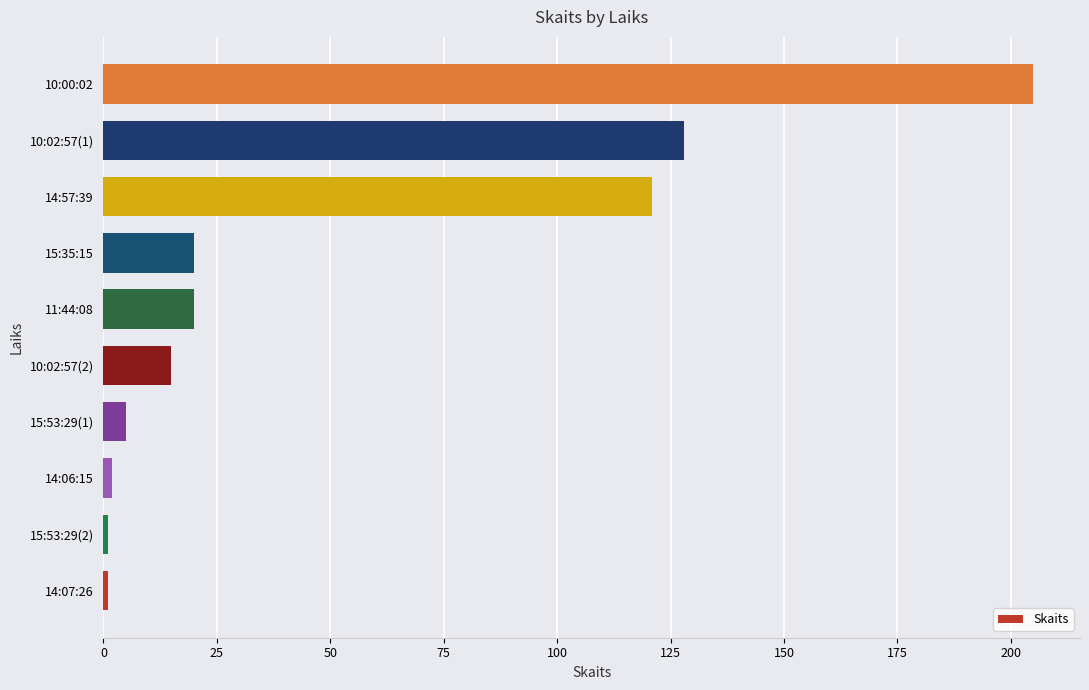

How many data points does each series have?

10